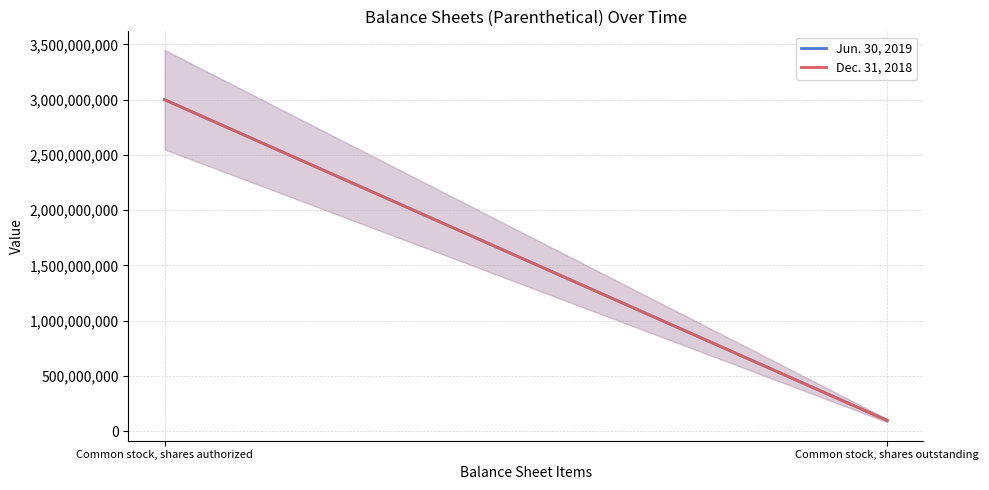

At how many categories does at least one series exceed 268195578?

1